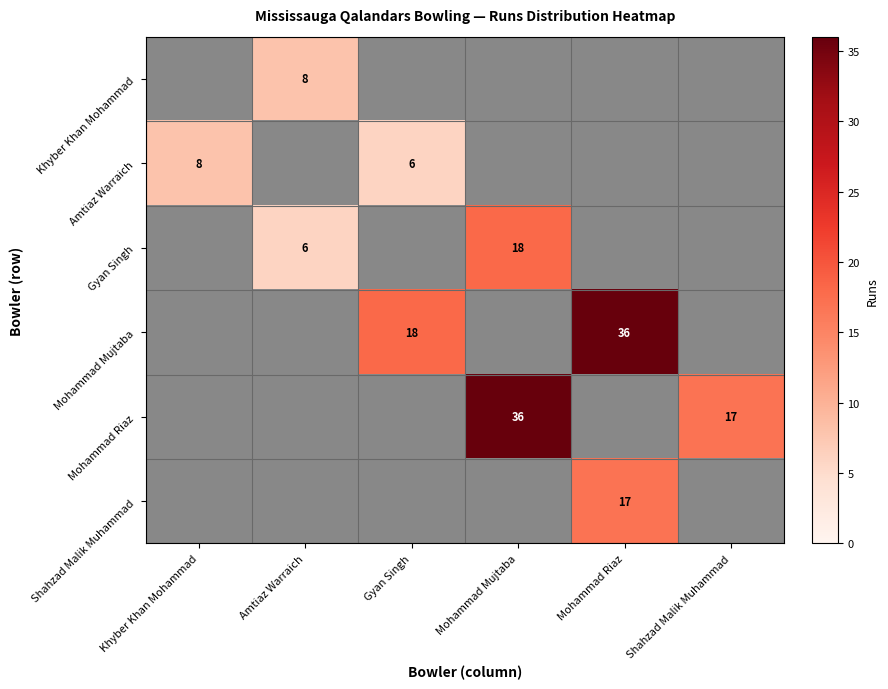

Is it true that Mohammad Mujtaba equals 49 at Mohammad Riaz?

False